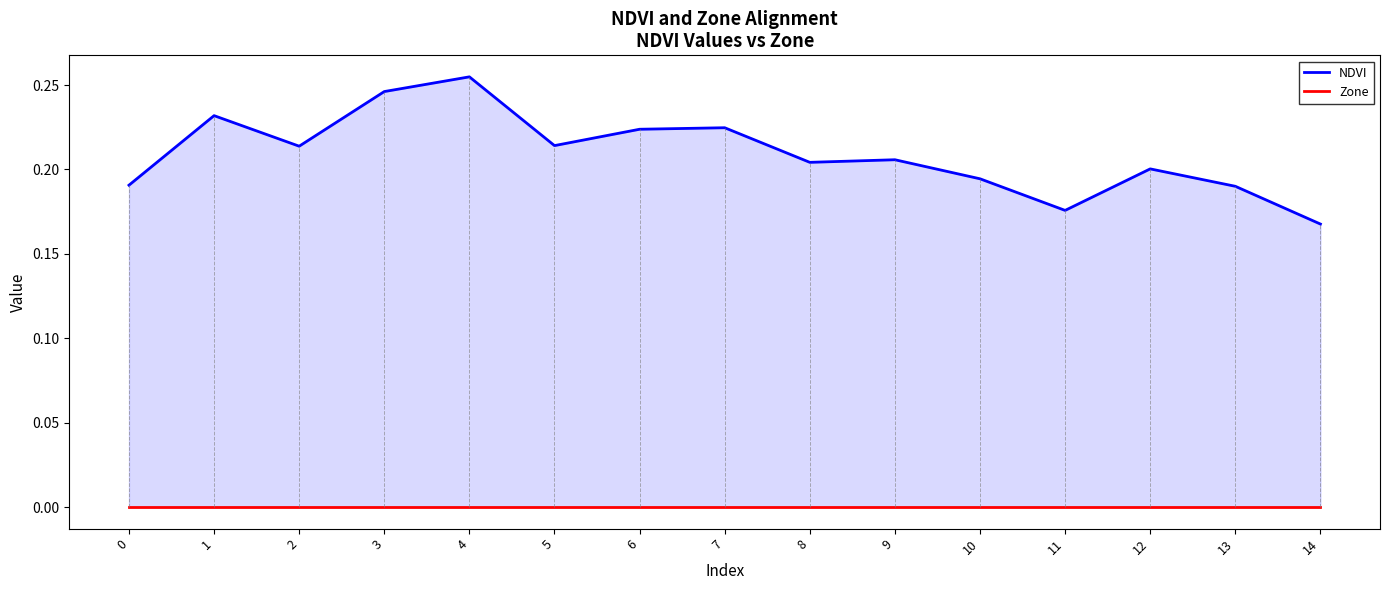

How many interior local peaks does the NDVI series have?

5